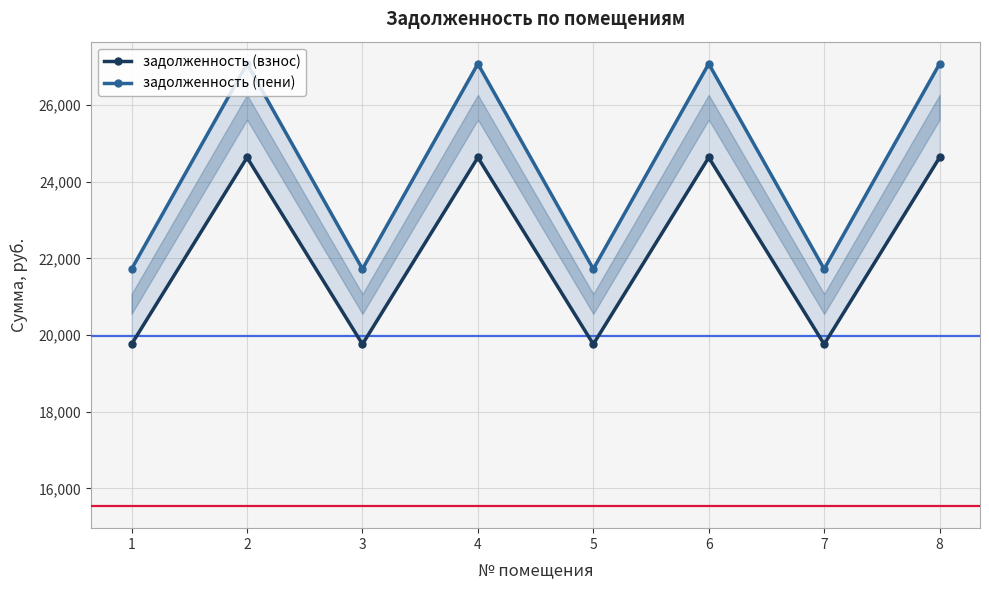

Which series has the largest total across all categories?

задолженность (пени)